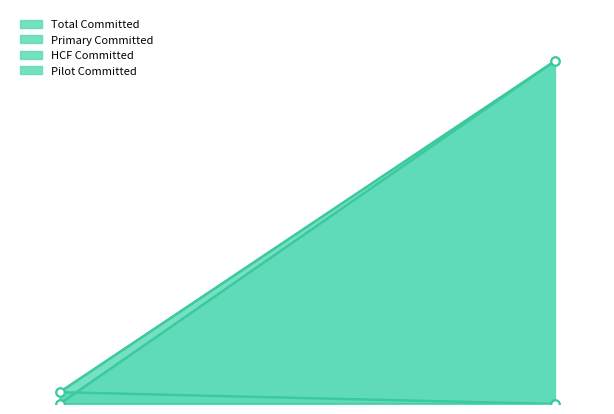

Reading left to right, what are all the values shown in this chart?

Total Committed: 973.7	28310.9
Primary Committed: 973.7	0.0
HCF Committed: 0.0	28310.9
Pilot Committed: 0.0	0.0